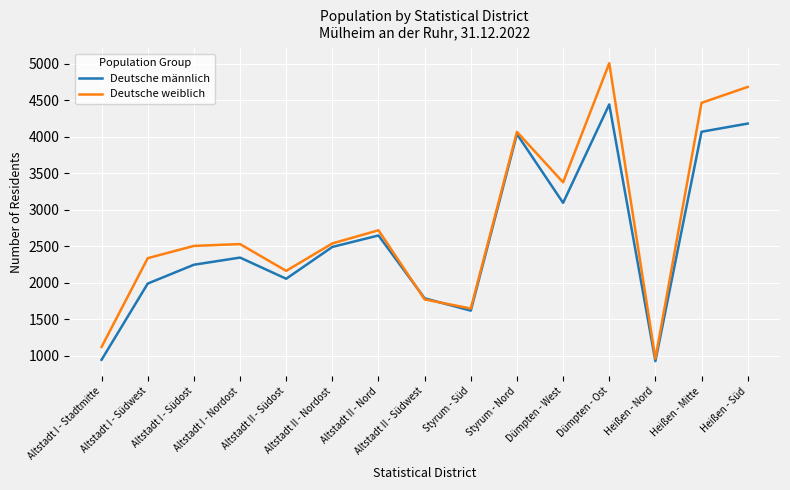

Is the value of Deutsche männlich at Dümpten - West greater than the value of Deutsche weiblich at Altstadt I - Südost?

Yes